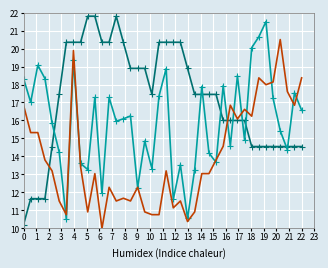

What is the greatest value displayed?

21.8